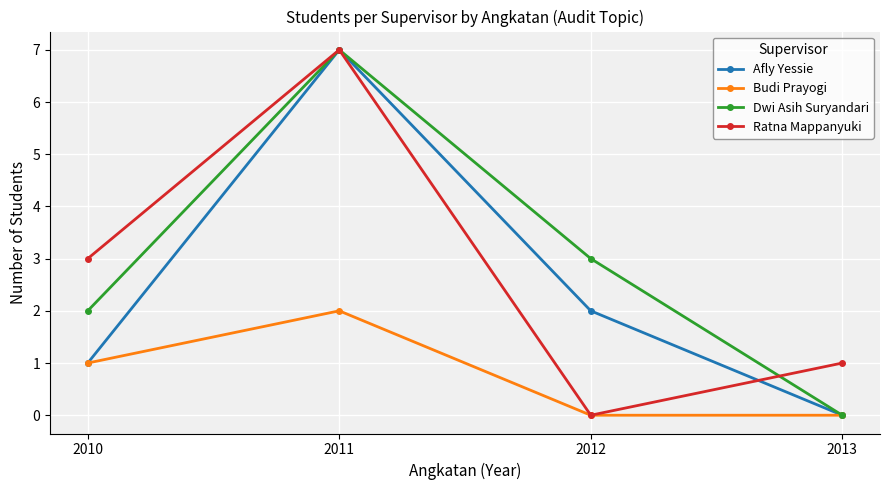

How many interior local peaks does the Afly Yessie series have?

1